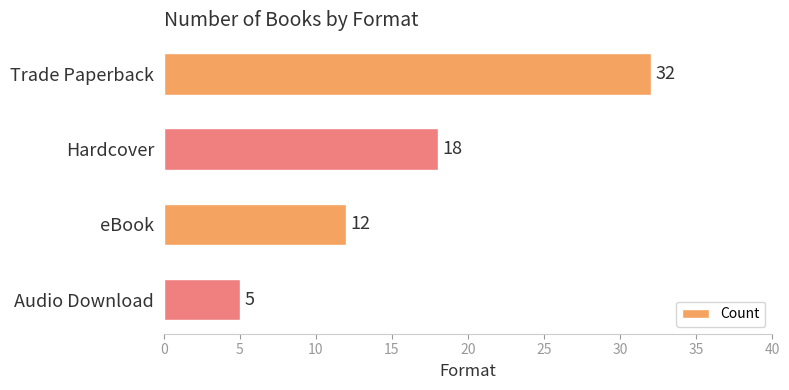

Between Trade Paperback and eBook, which is larger?

Trade Paperback